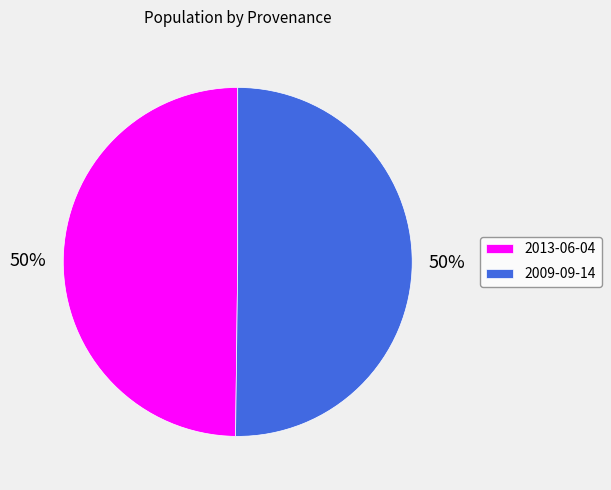

Do 2009-09-14 and 2013-06-04 together represent more than half of the pie?

Yes